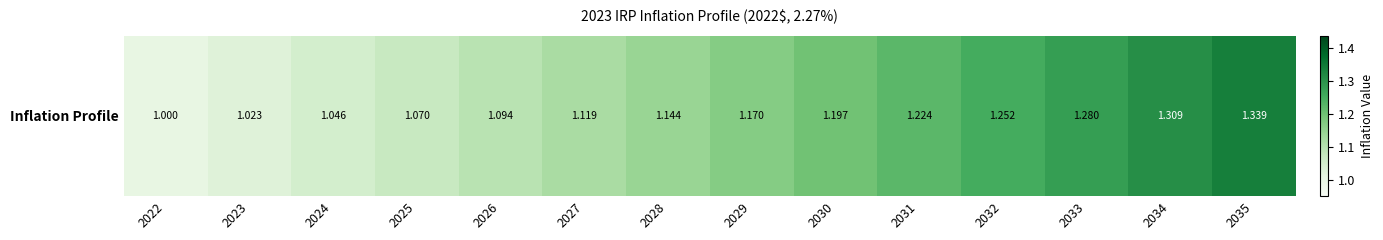

Count the number of values greater than 1.

13